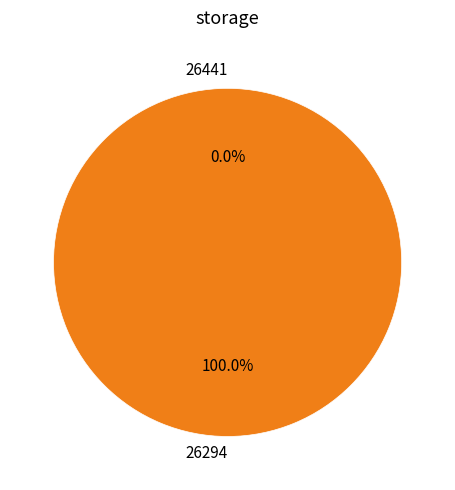

What percentage is NOT represented by 26441?

100.0%